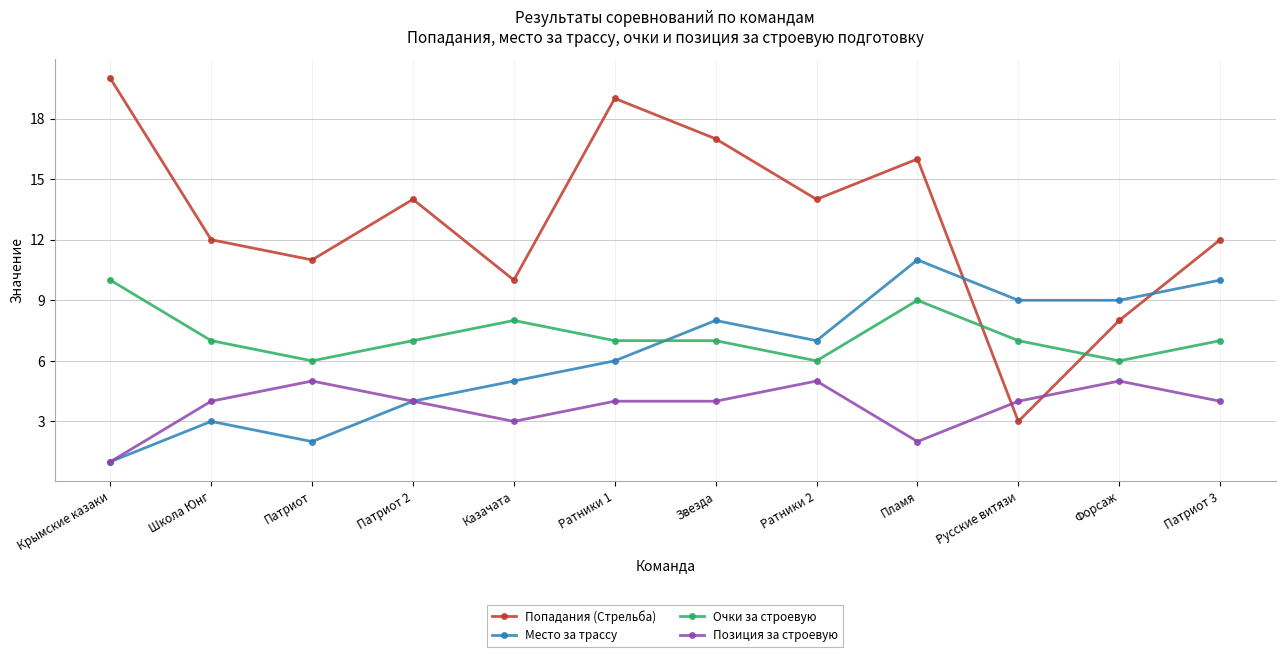

True or false: Попадания (Стрельба) and Очки за строевую cross at least once.

True